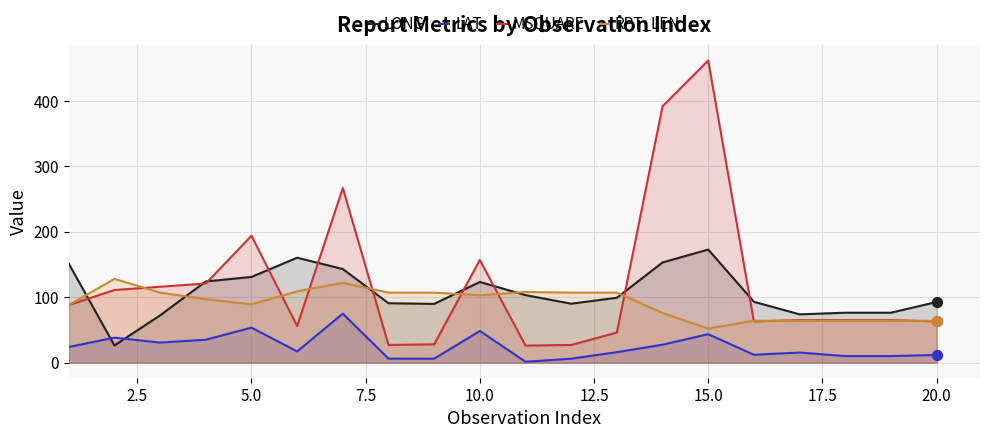

At which label does MSQUARE reach its peak?

15.0